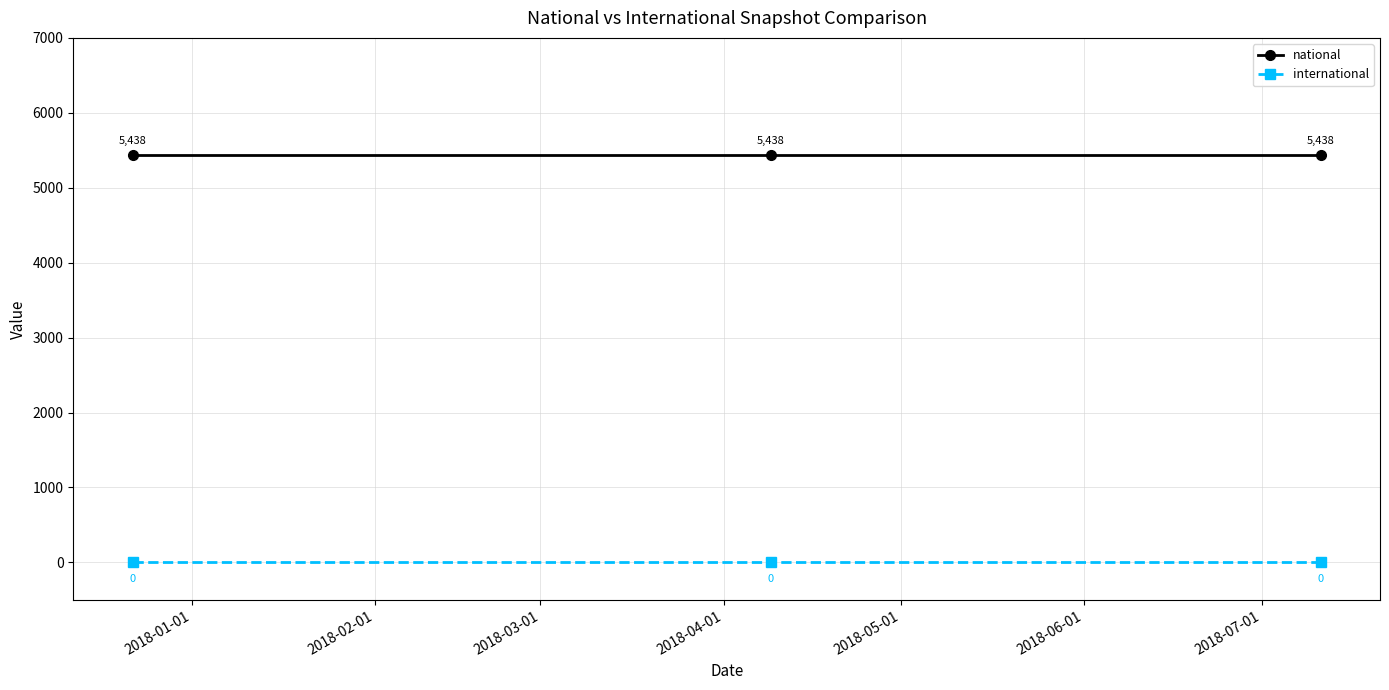

What is the value of the national point at the 3rd from the left?

5438